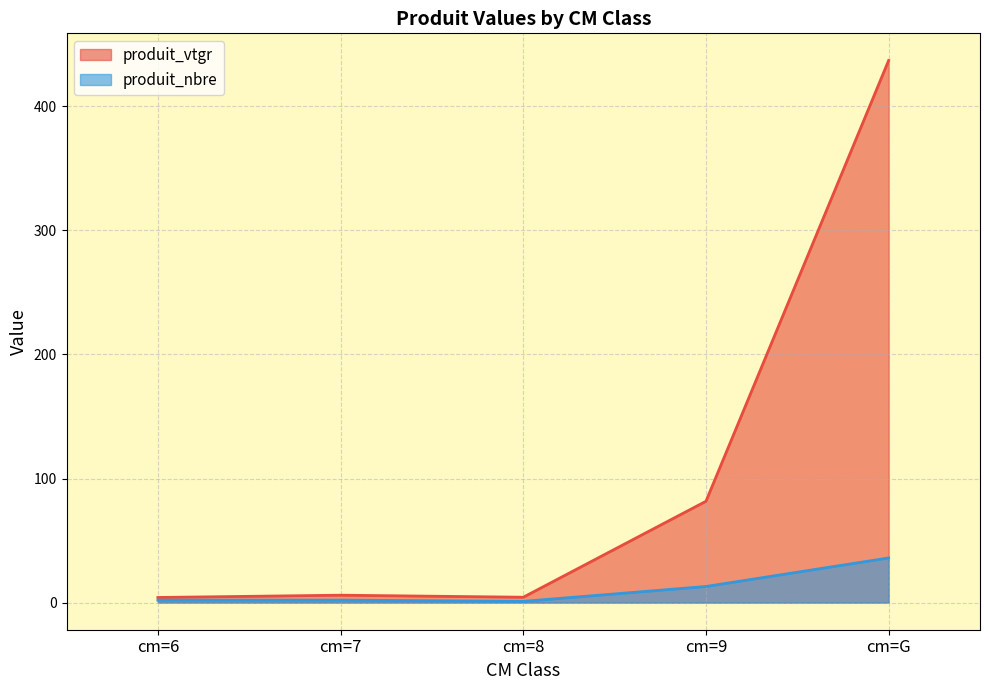

What are all the series names shown in the legend?

produit_vtgr, produit_nbre